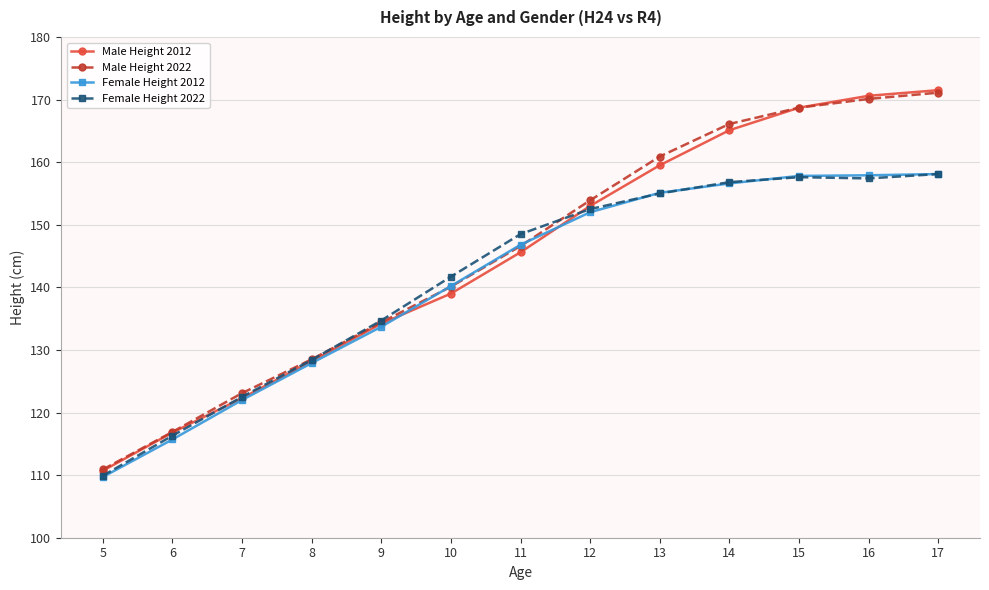

What is the maximum value for Male Height 2022?

171.1